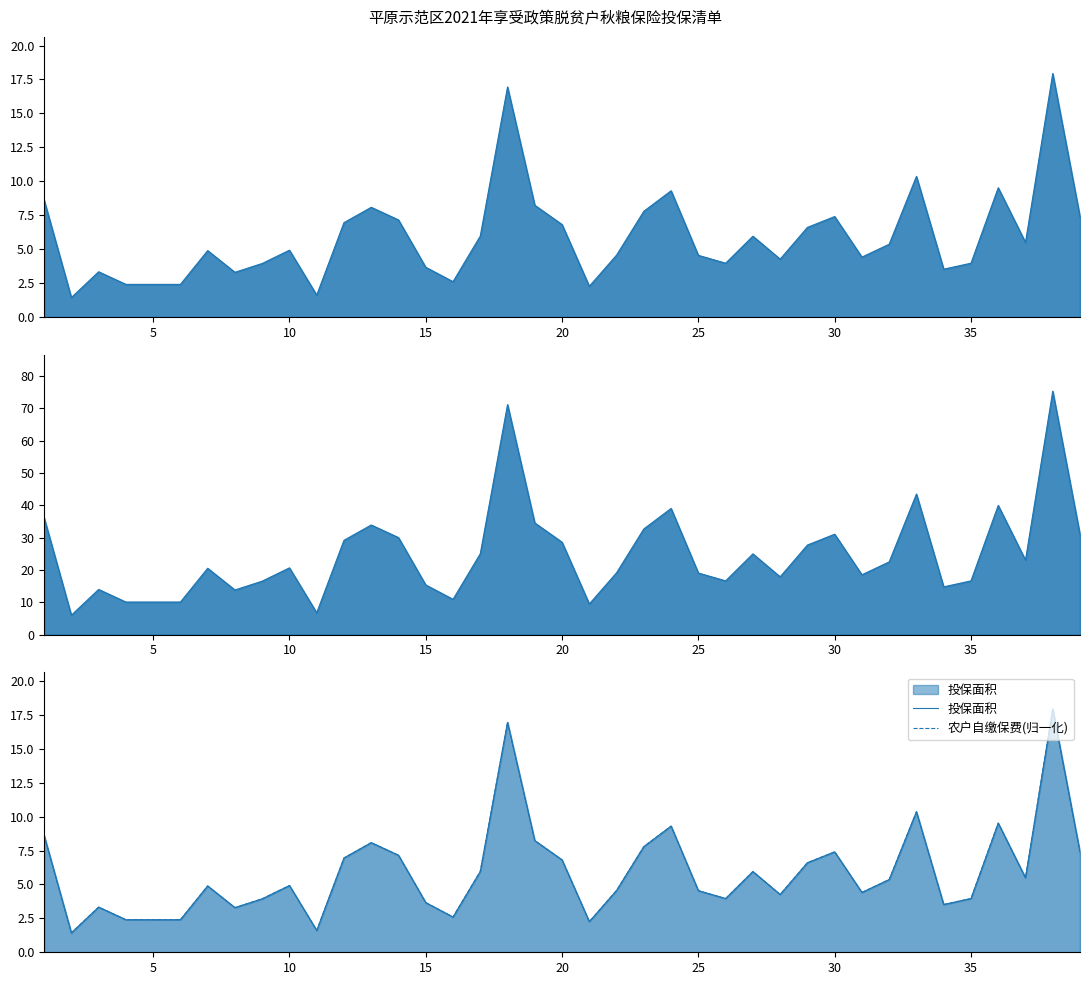

In 农户自缴保费(归一化), how many points are higher than both neighbors (excluding endpoints)?

11